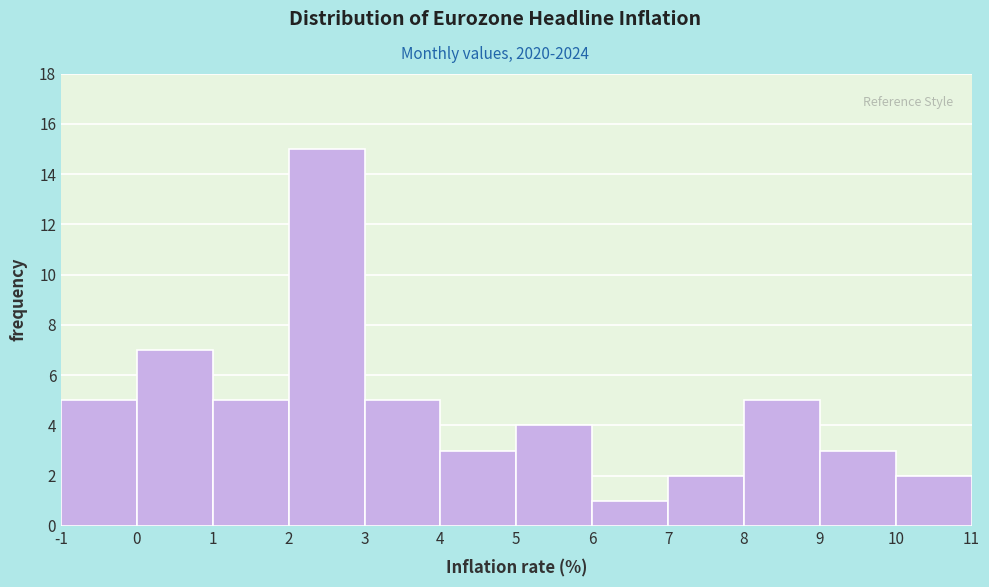

Reading left to right, list every bar in this chart as the range it spans on the x-axis followed by its height. The values are not printed on the chart, so give them approximately, as read against the axis.

-1 to 0: 5
0 to 1: 7
1 to 2: 5
2 to 3: 15
3 to 4: 5
4 to 5: 3
5 to 6: 4
6 to 7: 1
7 to 8: 2
8 to 9: 5
9 to 10: 3
10 to 11: 2